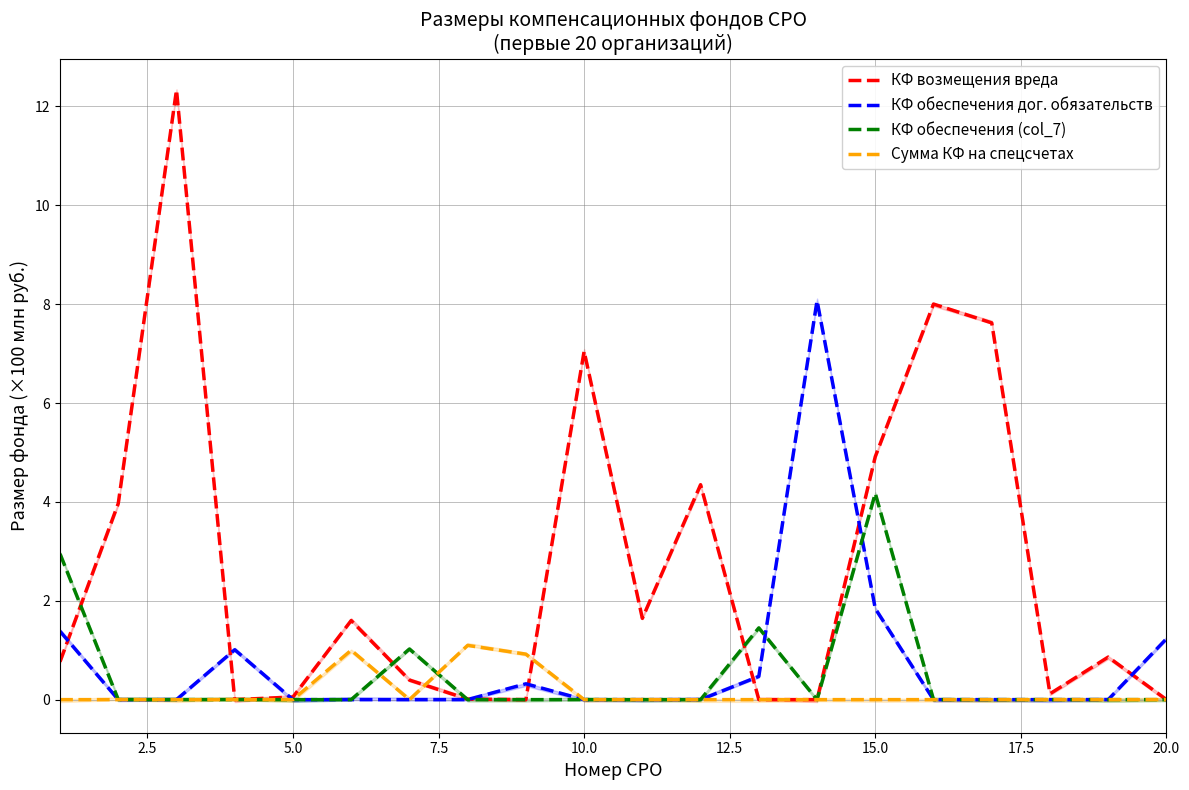

After their last crossing, which series has the higher values: КФ обеспечения (col_7) or КФ обеспечения дог. обязательств?

КФ обеспечения (col_7)